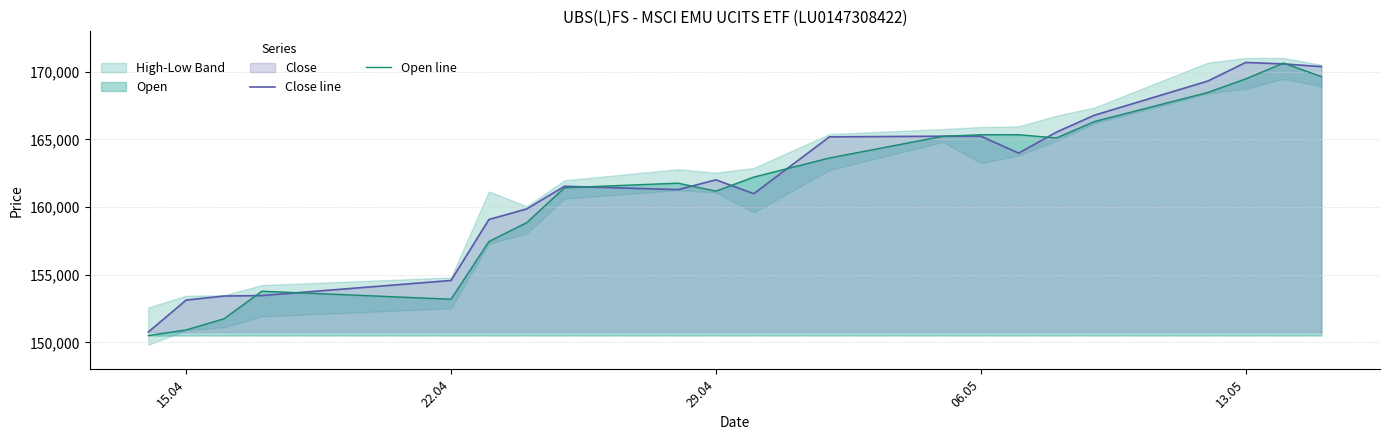

How many lines are shown in the chart?

2